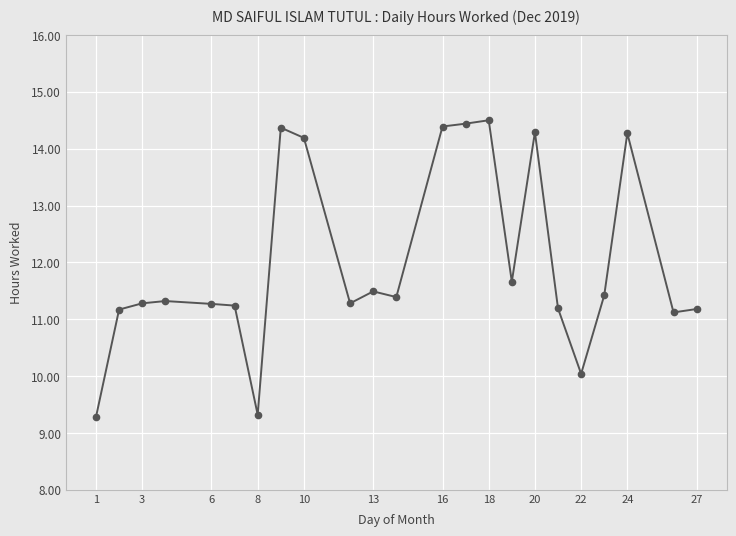

What is the minimum value shown in the chart?

9.3